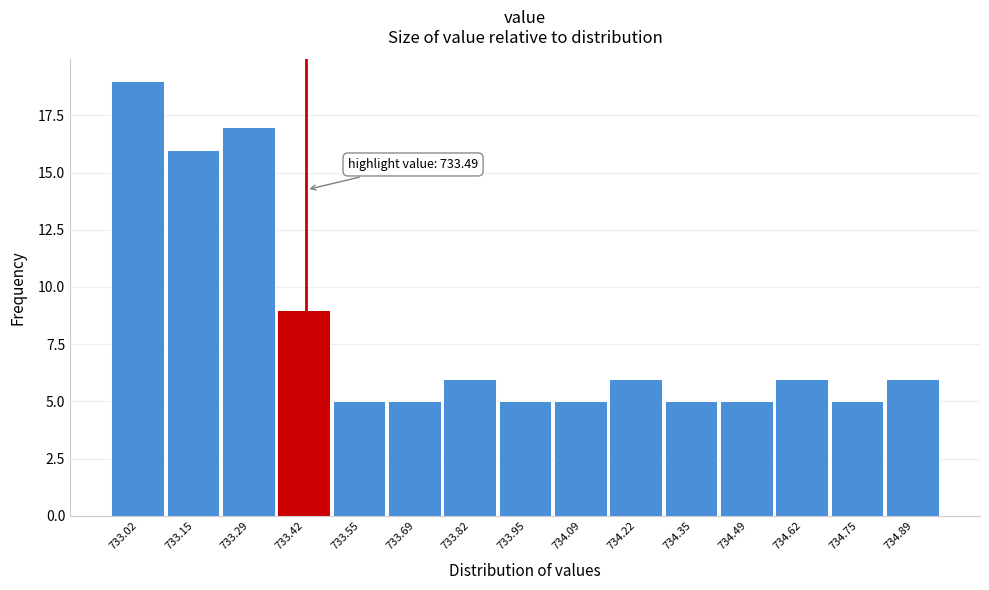

Reading left to right, what are all the values shown in this chart?

19	16	17	9	5	5	6	5	5	6	5	5	6	5	6